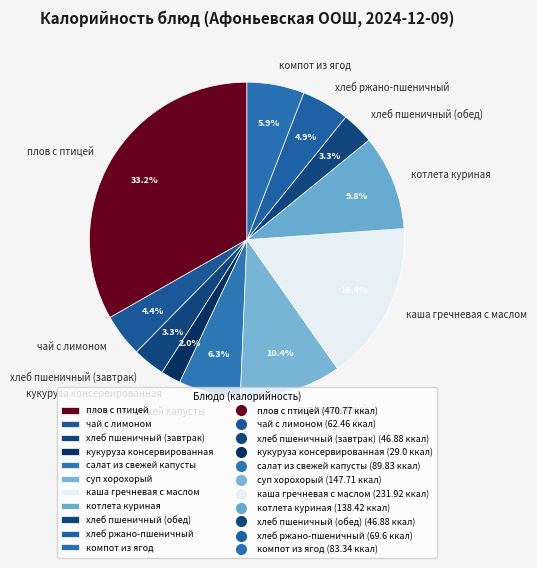

To the nearest percent, what is the average slice percentage?

9%